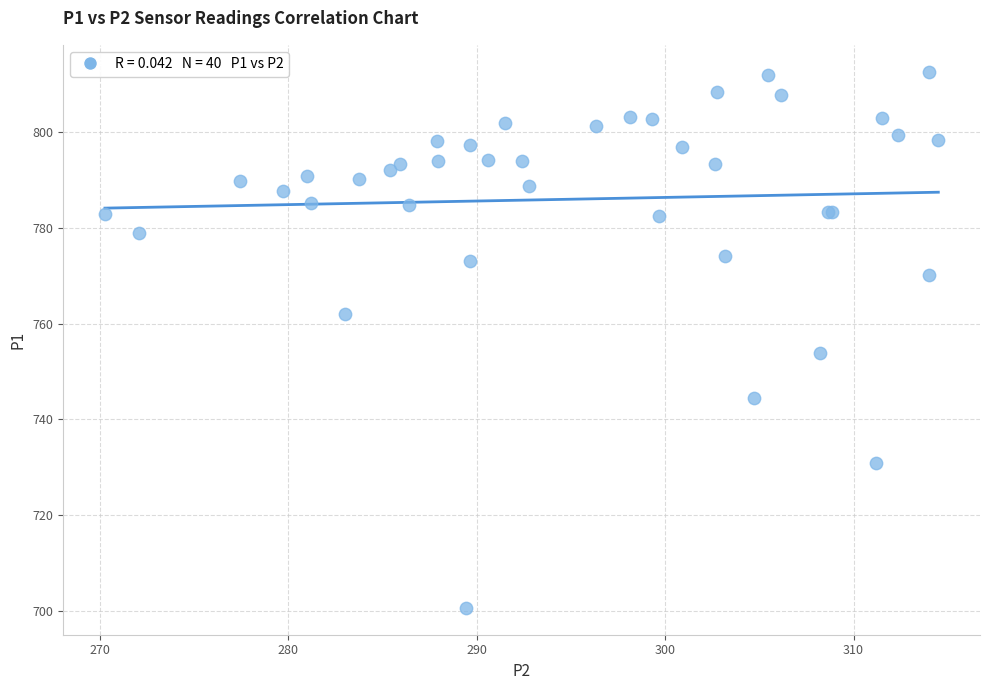

What Y value in the scatter plot is closest to 756?

754.0